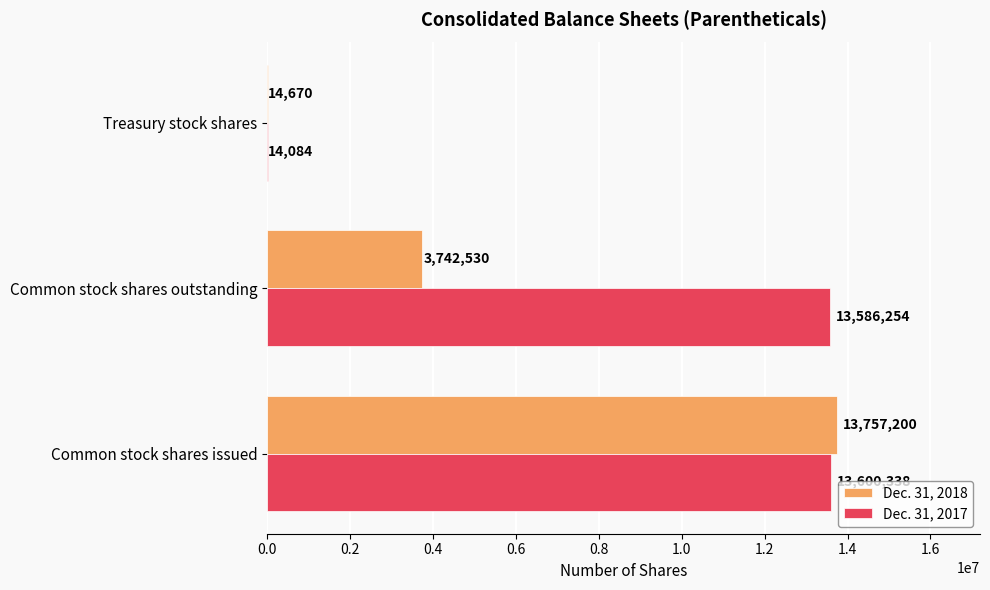

Count the number of categories in the chart.

3